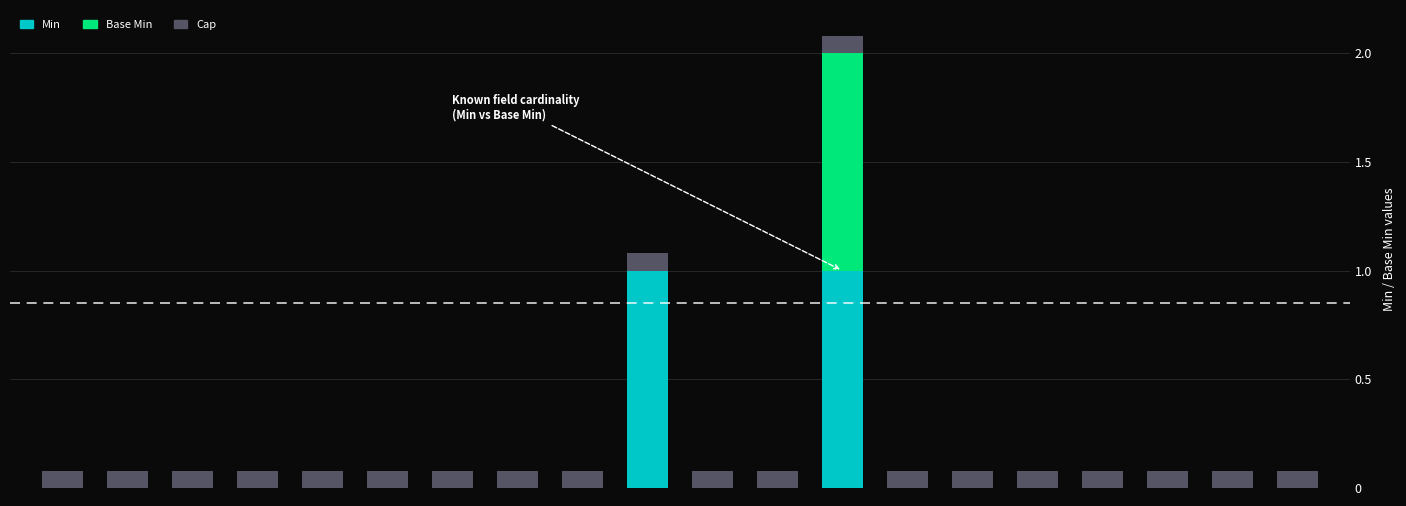

Reading right to left, list all the values displayed in this chart.

Min: 0	0	0	0	0	0	0	1	0	0	1	0	0	0	0	0	0	0	0	0
Base Min: 0	0	0	0	0	0	0	1	0	0	0	0	0	0	0	0	0	0	0	0